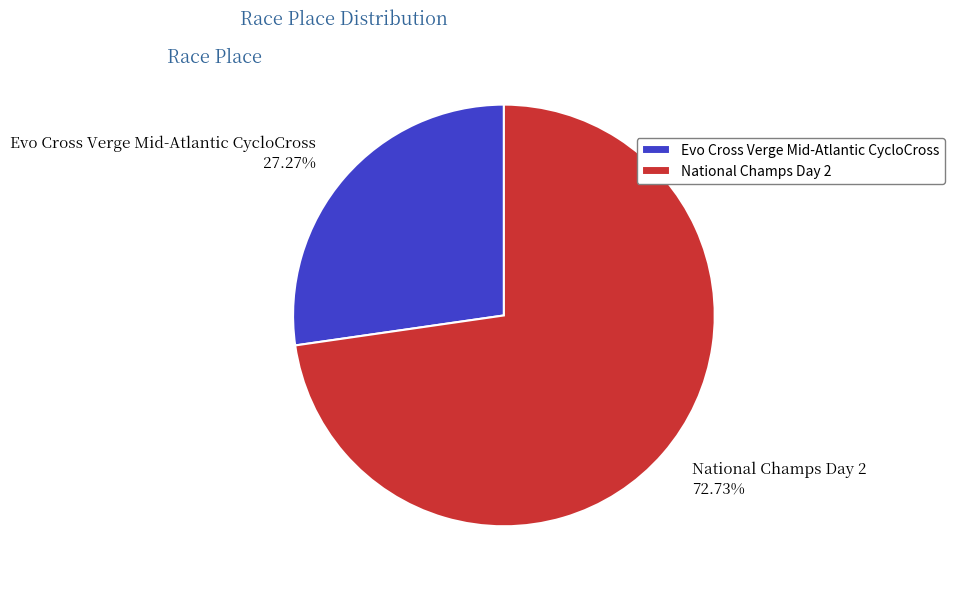

How many slices are in this pie chart?

2